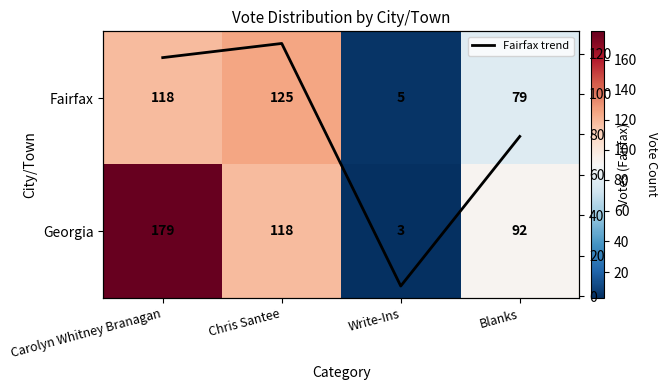

Is the value of Fairfax trend at Carolyn Whitney Branagan greater than the value of Georgia at Carolyn Whitney Branagan?

No